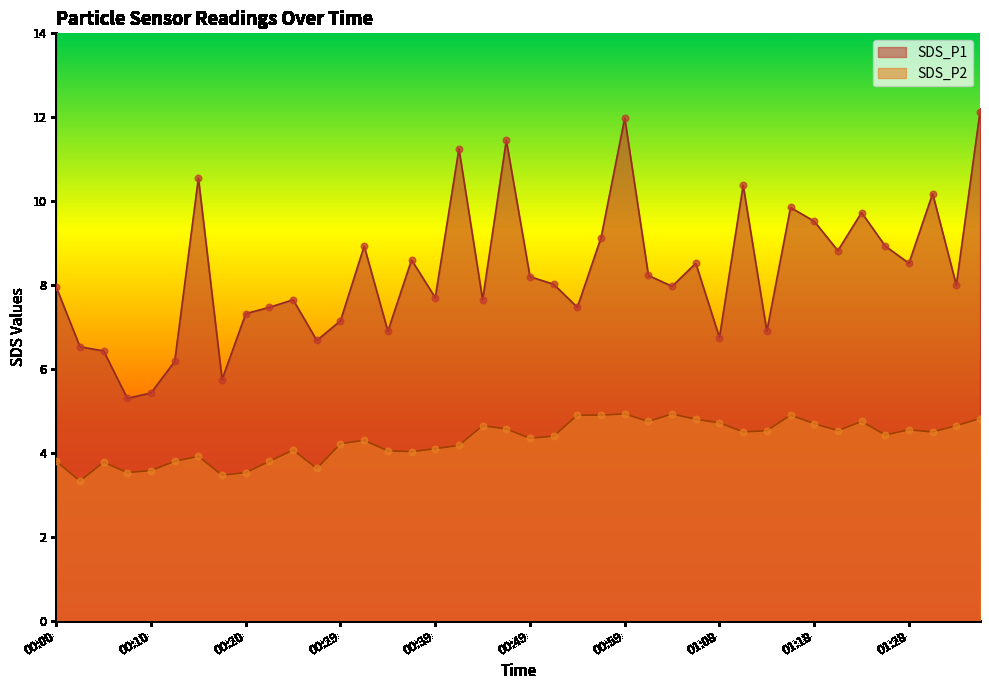

At how many categories does at least one series exceed 9?

11